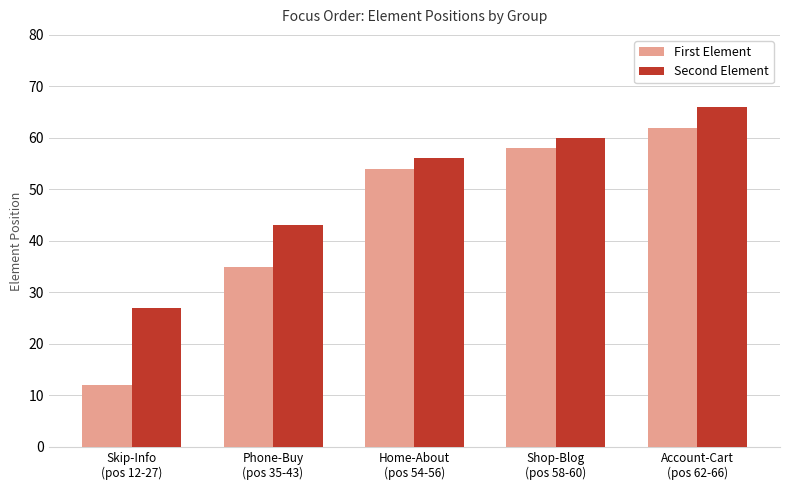

Count the Second Element values in the range 43 to 60.

3